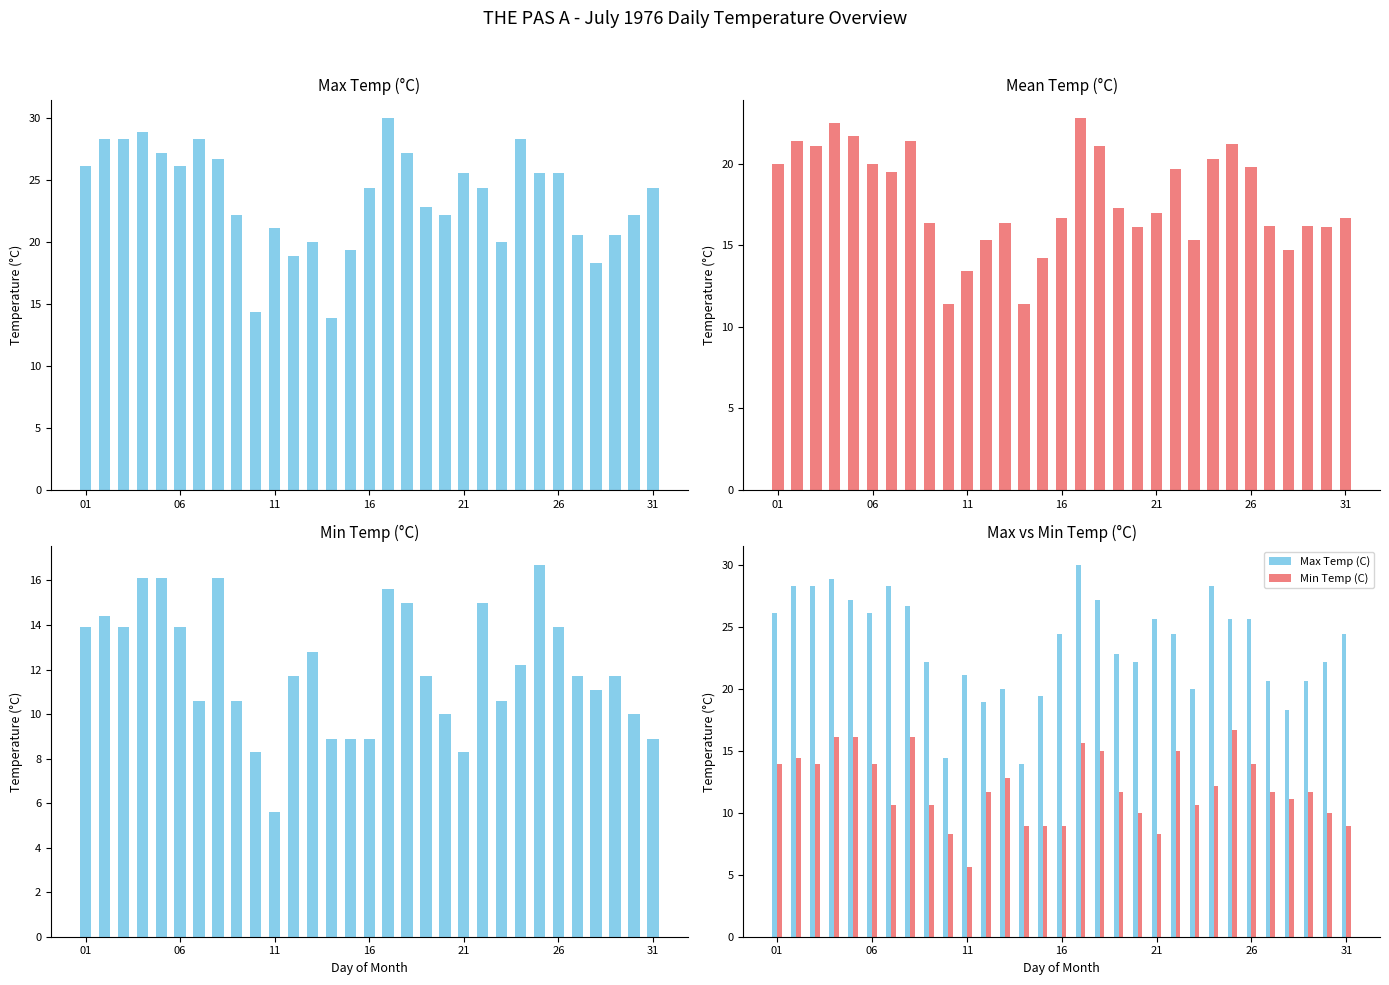

What is the smallest value displayed?

5.6